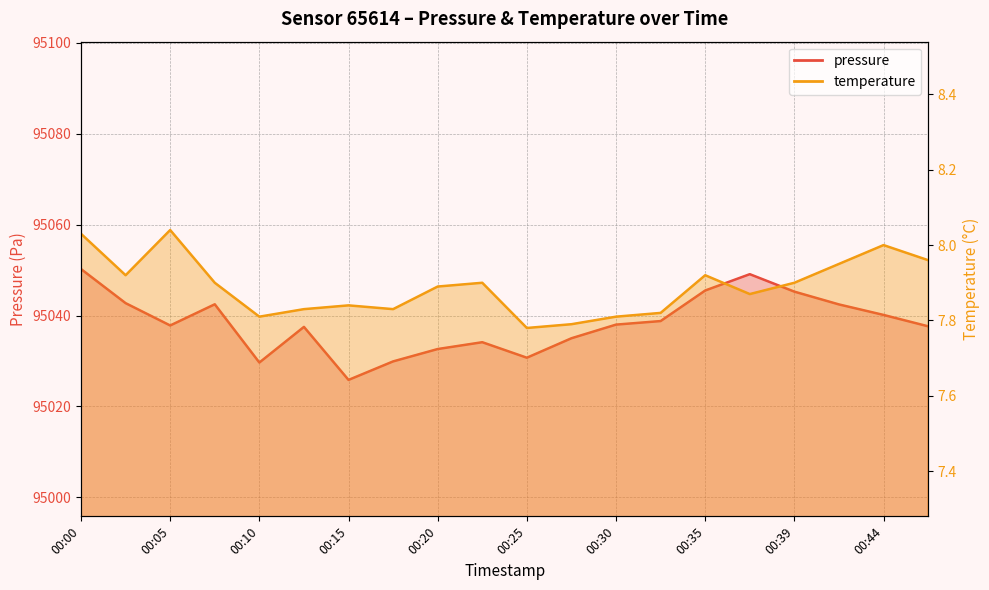

Reading left to right, transcribe all the data shown in this chart.

pressure: 95050.2	95042.7	95037.8	95042.5	95029.7	95037.5	95025.8	95029.9	95032.6	95034.1	95030.7	95035.0	95038.0	95038.8	95045.5	95049.1	95045.2	95042.4	95040.1	95037.6
temperature: 8.0	7.9	8.0	7.9	7.8	7.8	7.8	7.8	7.9	7.9	7.8	7.8	7.8	7.8	7.9	7.9	7.9	8.0	8.0	8.0